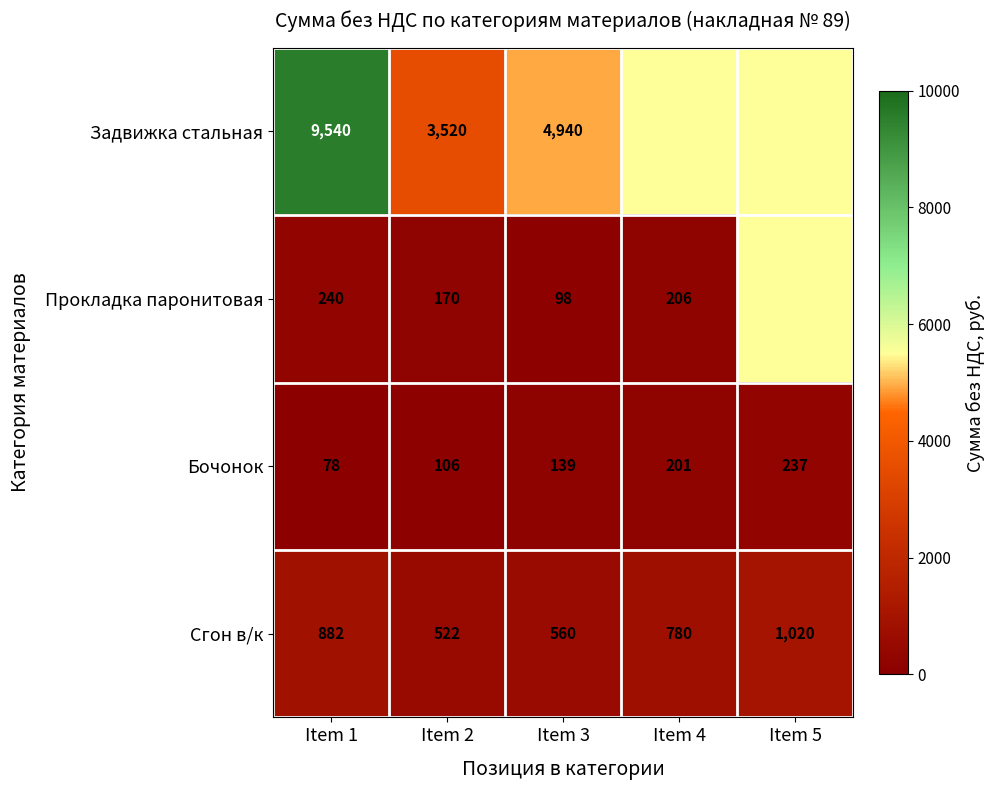

What is the sum of all Бочонок values?

761